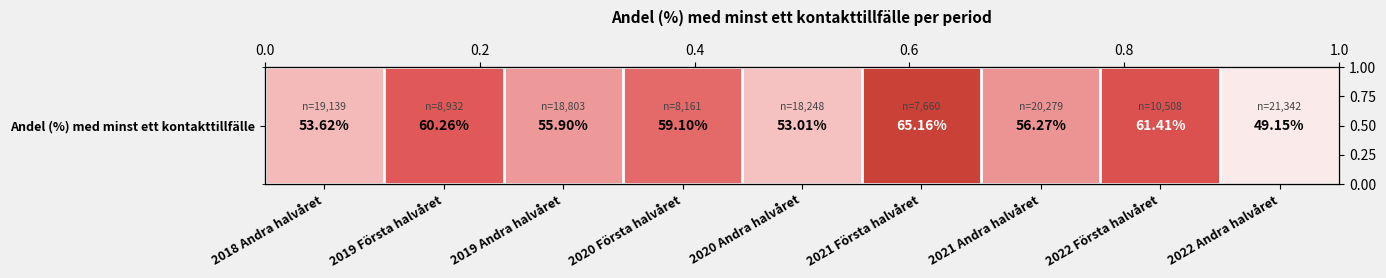

What is the difference between the maximum and minimum values?

16.0